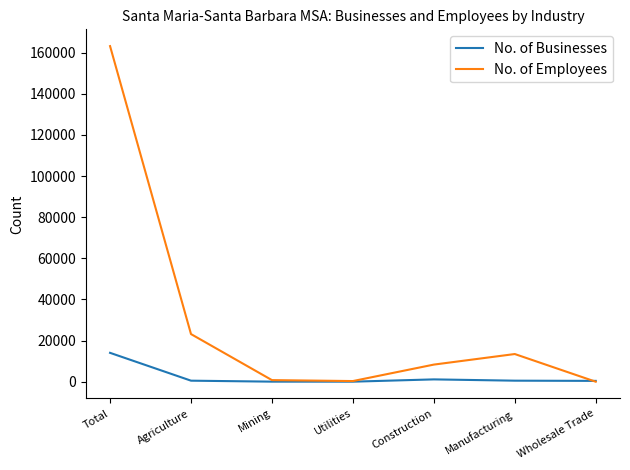

Which series has the widest spread of values?

No. of Employees